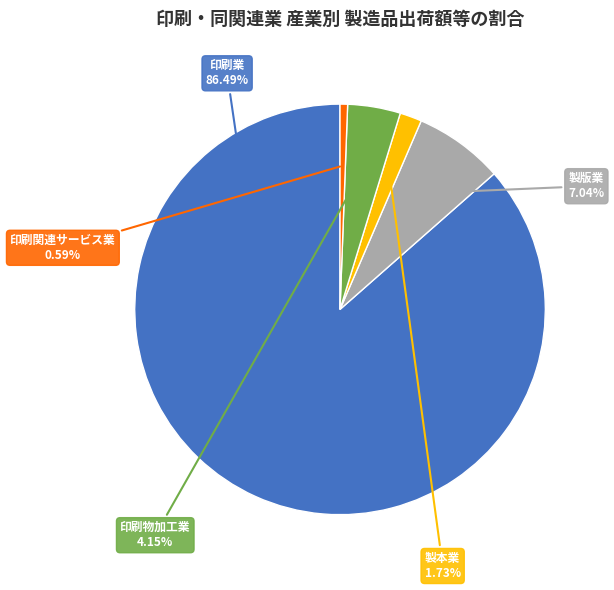

Is there any slice that represents more than half of the pie?

Yes